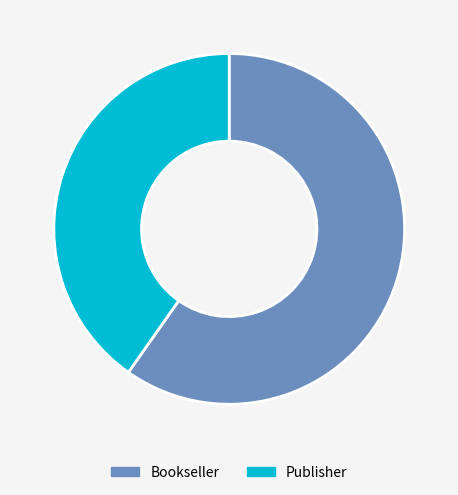

What is the ratio of the value at Bookseller to the value at Publisher?

1.5